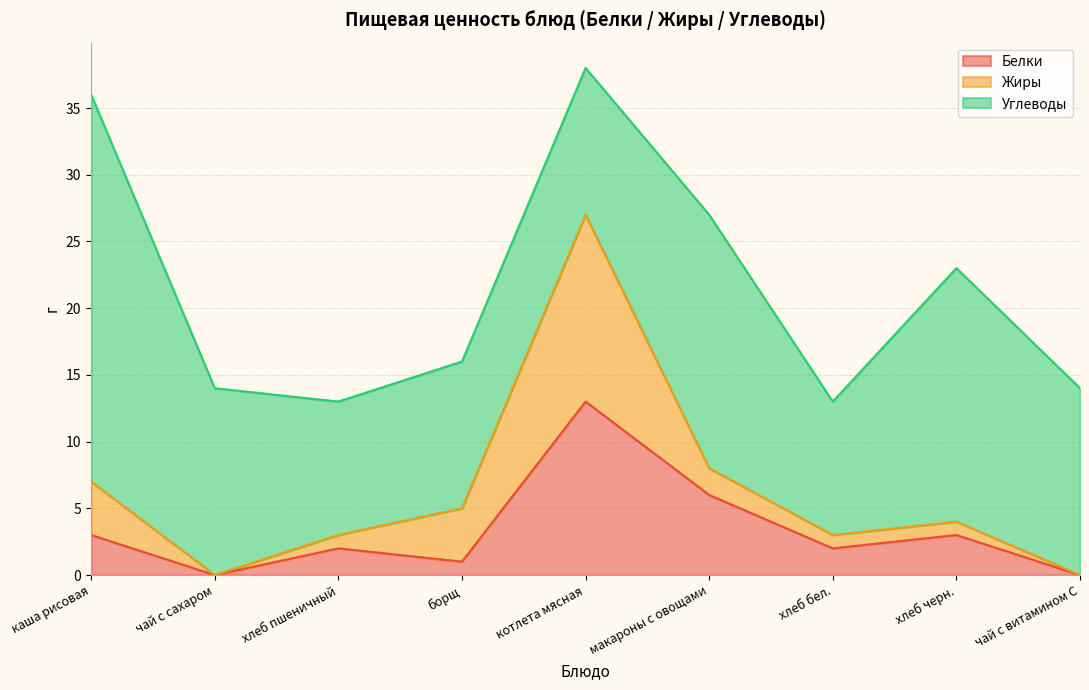

What is the spread (max minus min) of values at чай с сахаром?

14